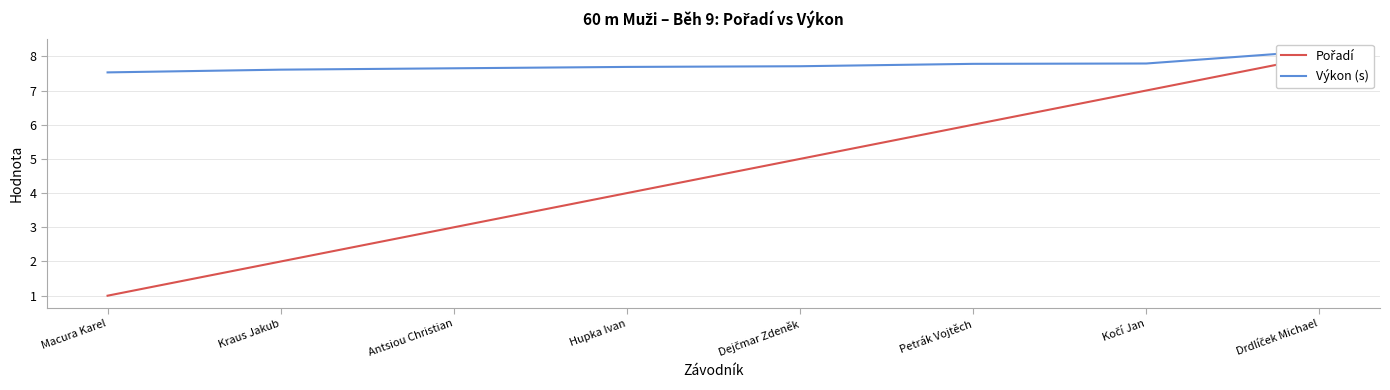

What is the average value of the Výkon (s) series?

7.7